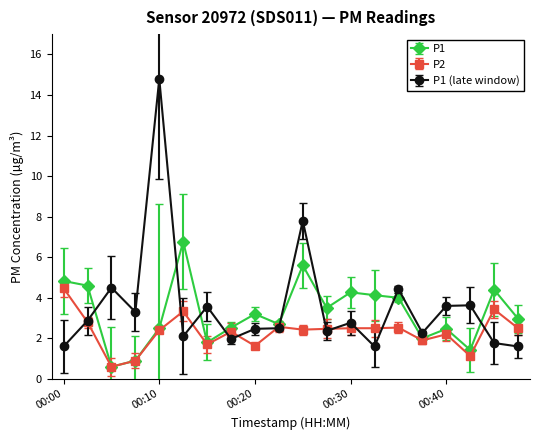

True or false: P1 (late window) has more than 0 points higher than both neighbors.

True